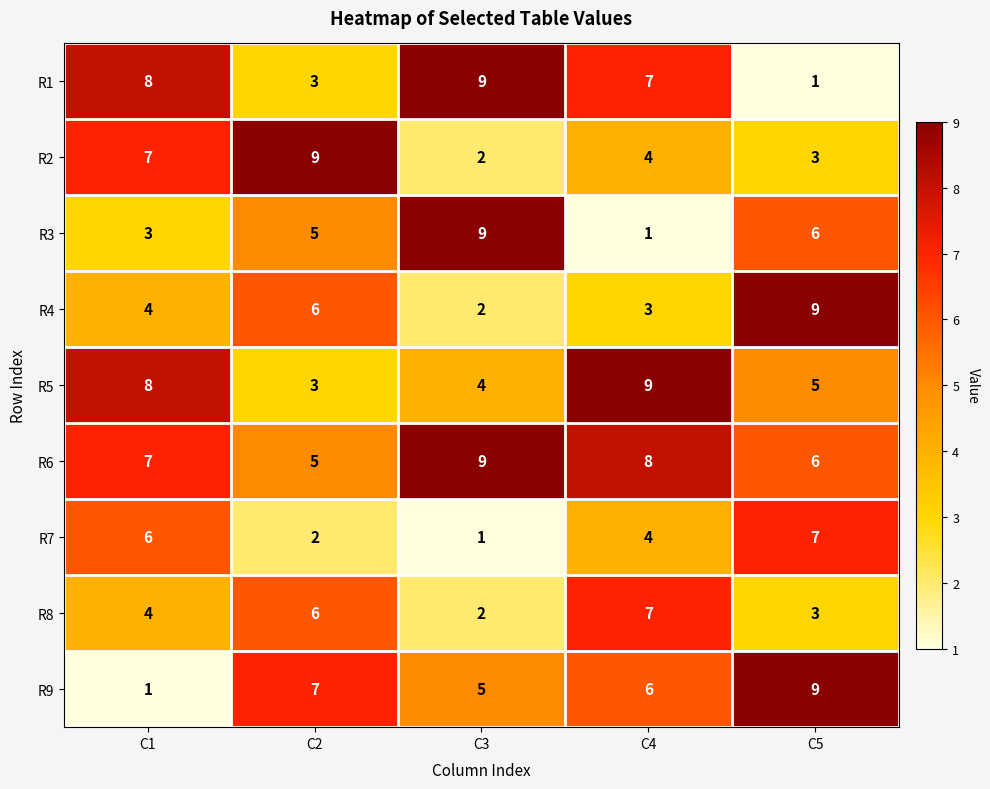

What is the total value across all series at C1?

48